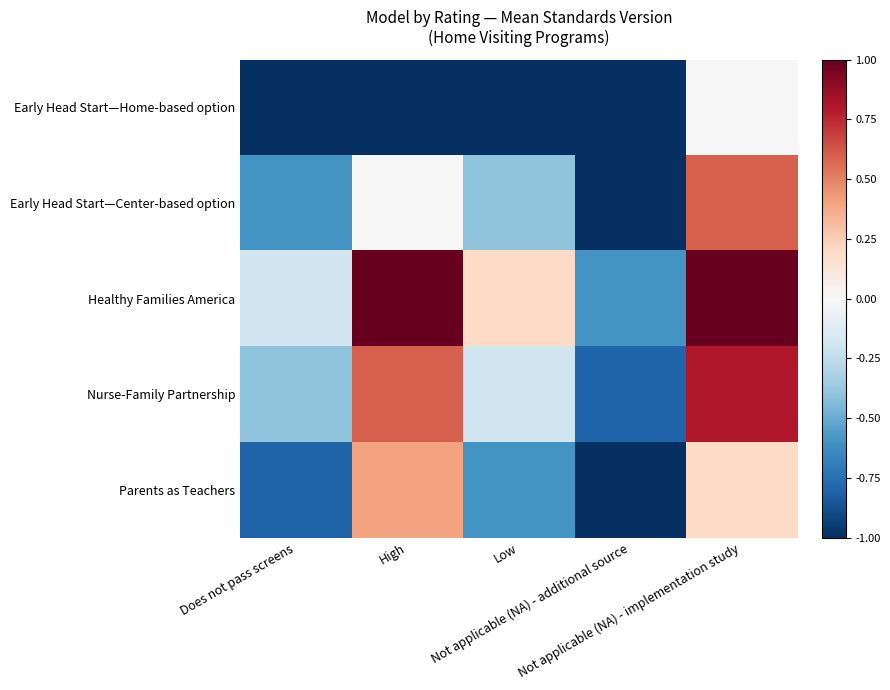

How many series are shown in this chart?

5